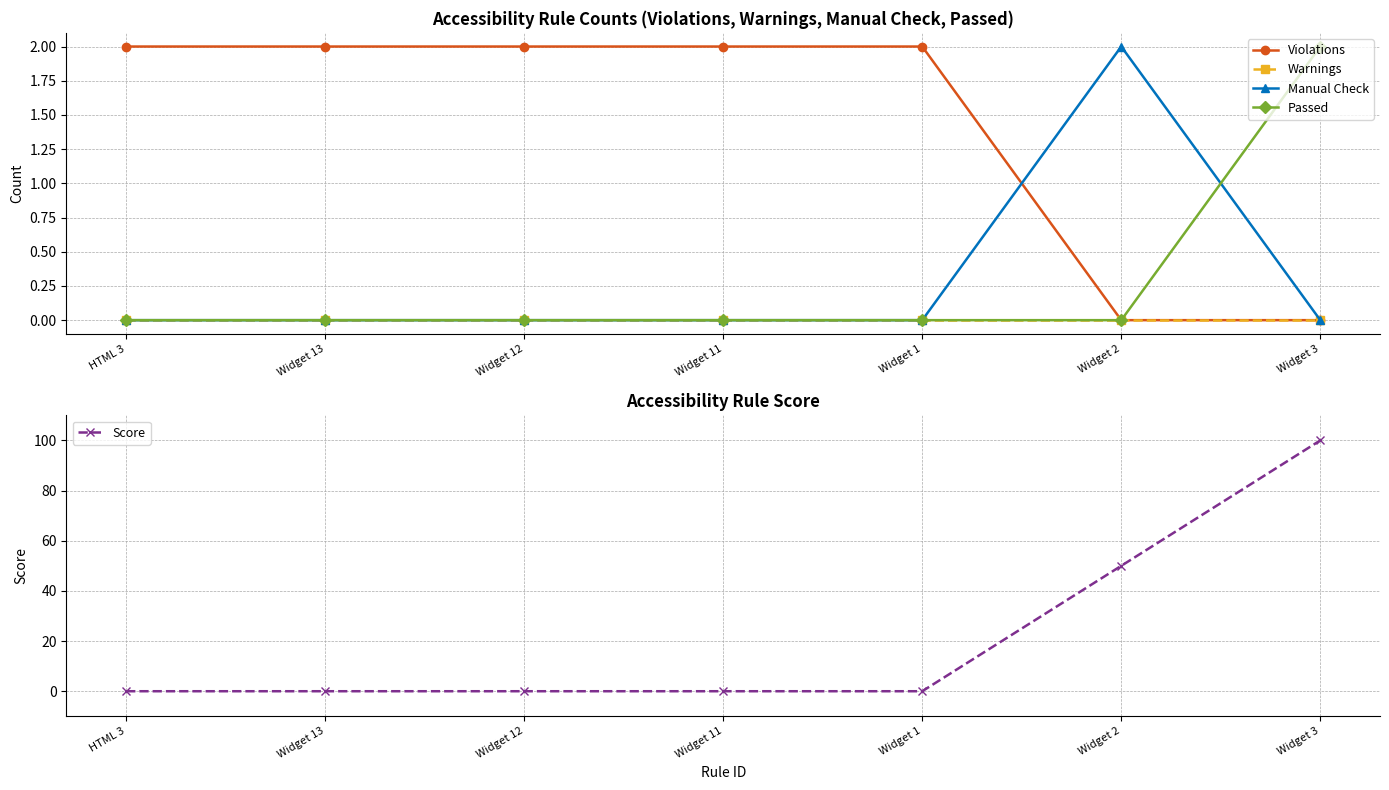

Is it true that Violations equals 0 at Widget 2?

True